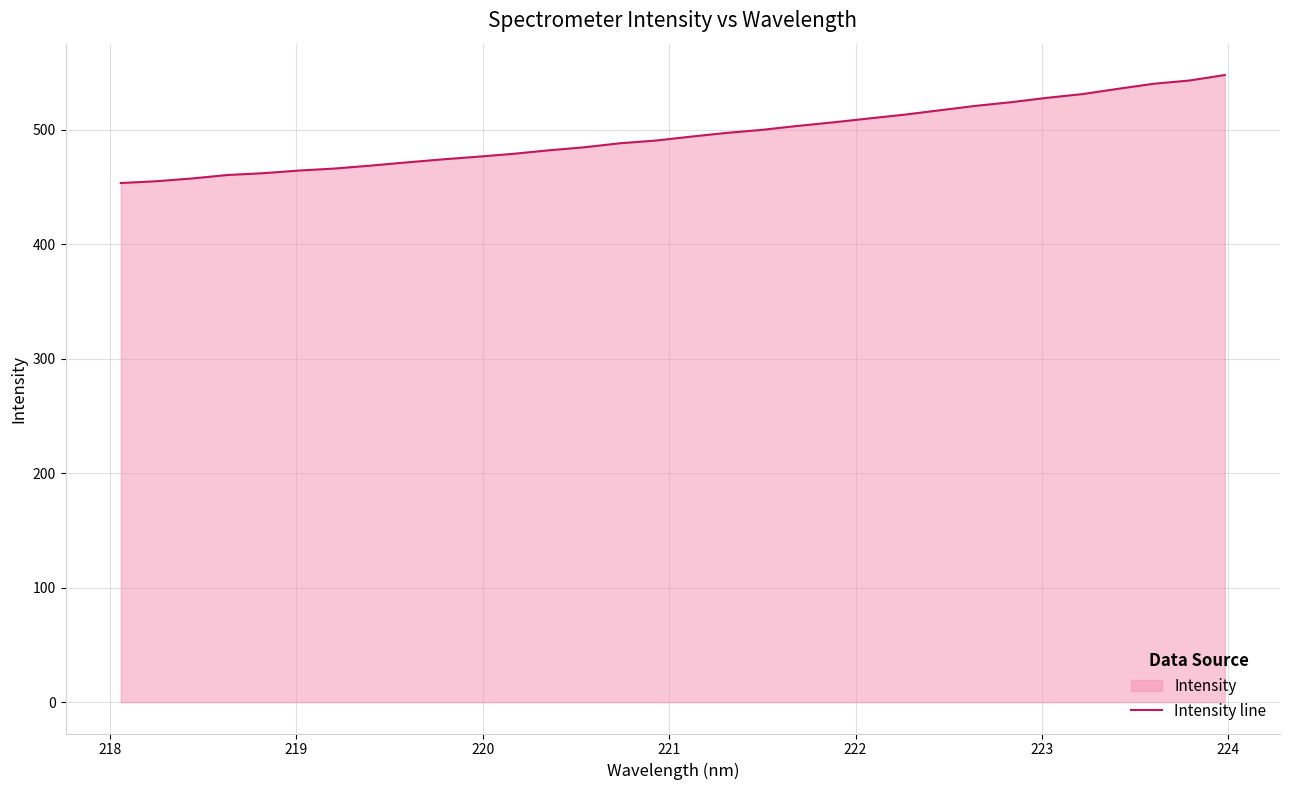

What is the average value?

495.3